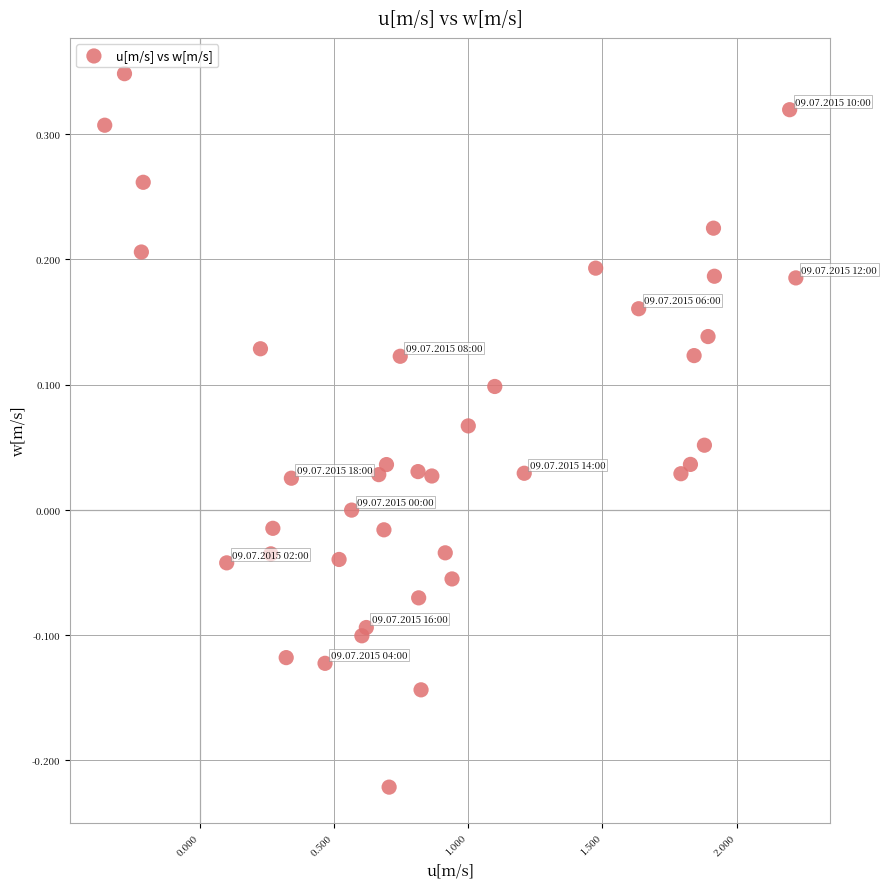

What is the range of Y values (max minus min)?

0.6